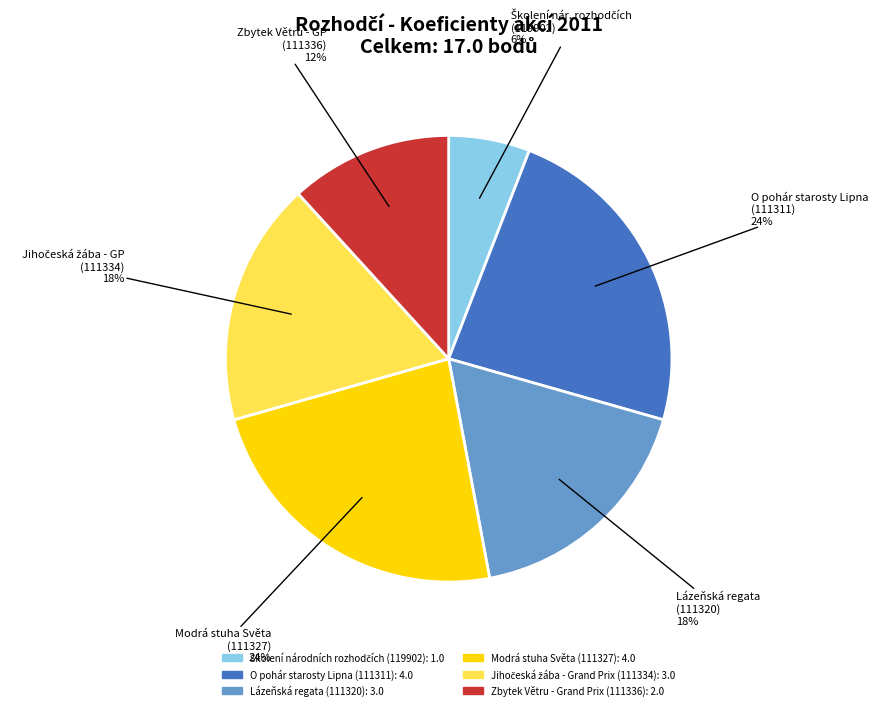

To the nearest percent, what is the average slice percentage?

17%